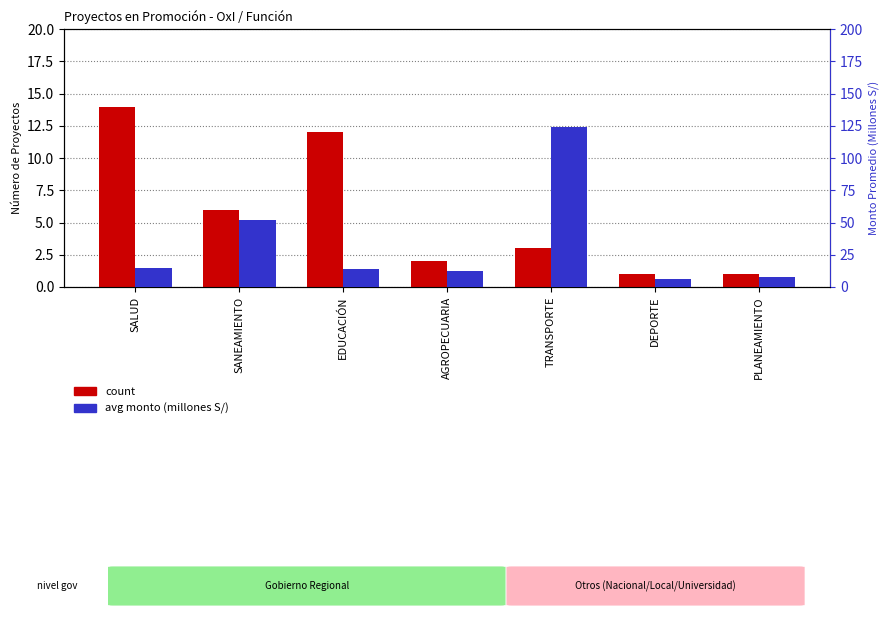

Which series has the widest spread of values?

avg monto (millones S/)